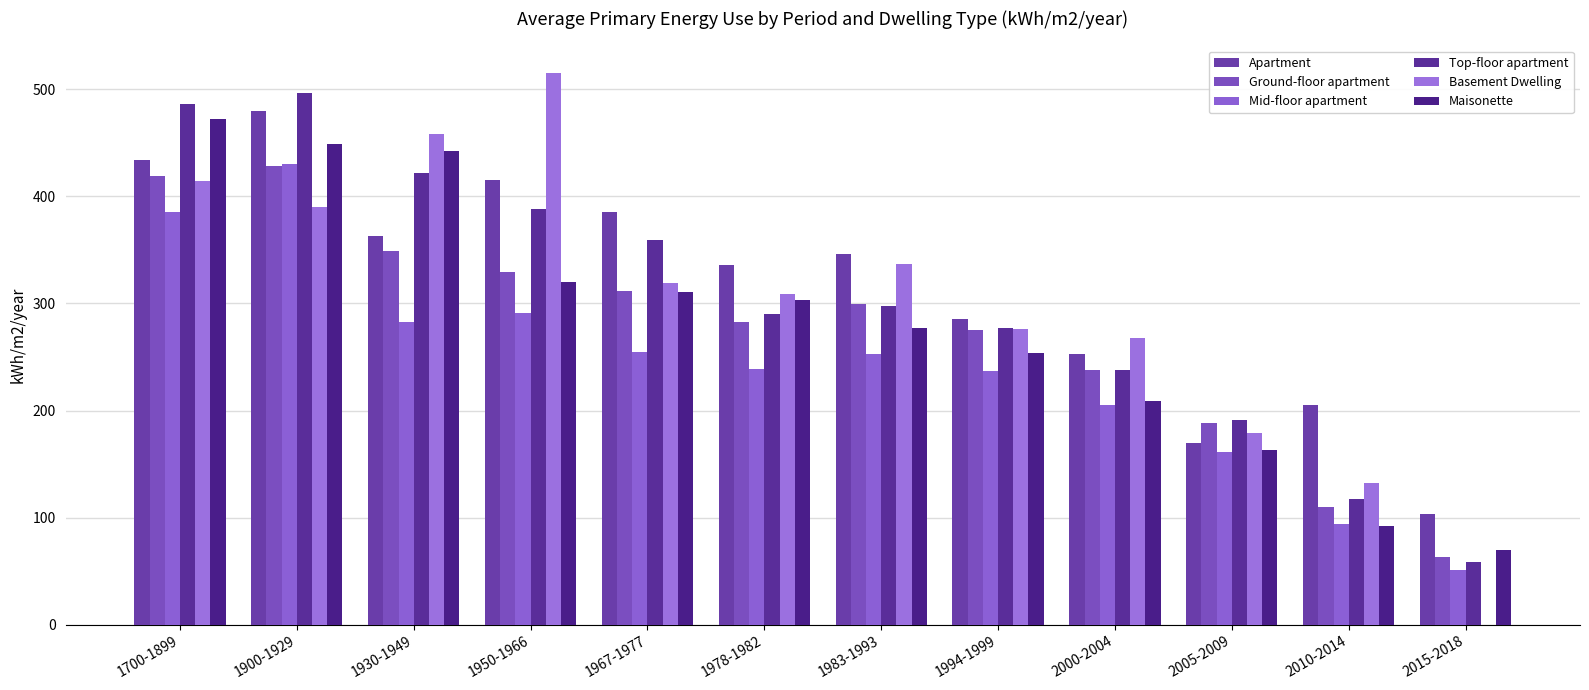

Does the chart contain stacked bars?

No